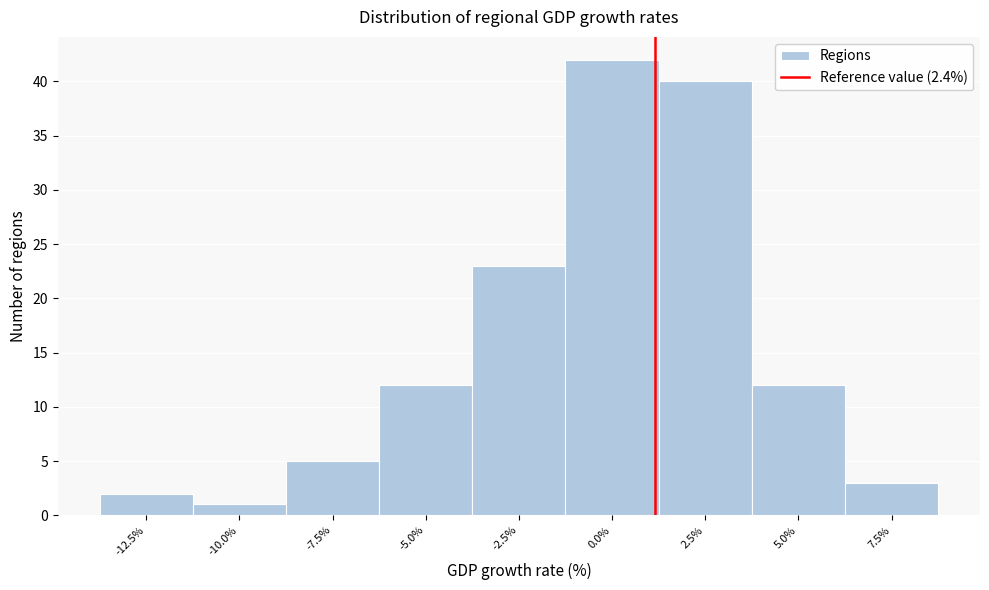

Reading right to left, list all the values displayed in this chart.

7.5%=3	5.0%=12	2.5%=40	0.0%=42	-2.5%=23	-5.0%=12	-7.5%=5	-10.0%=1	-12.5%=2